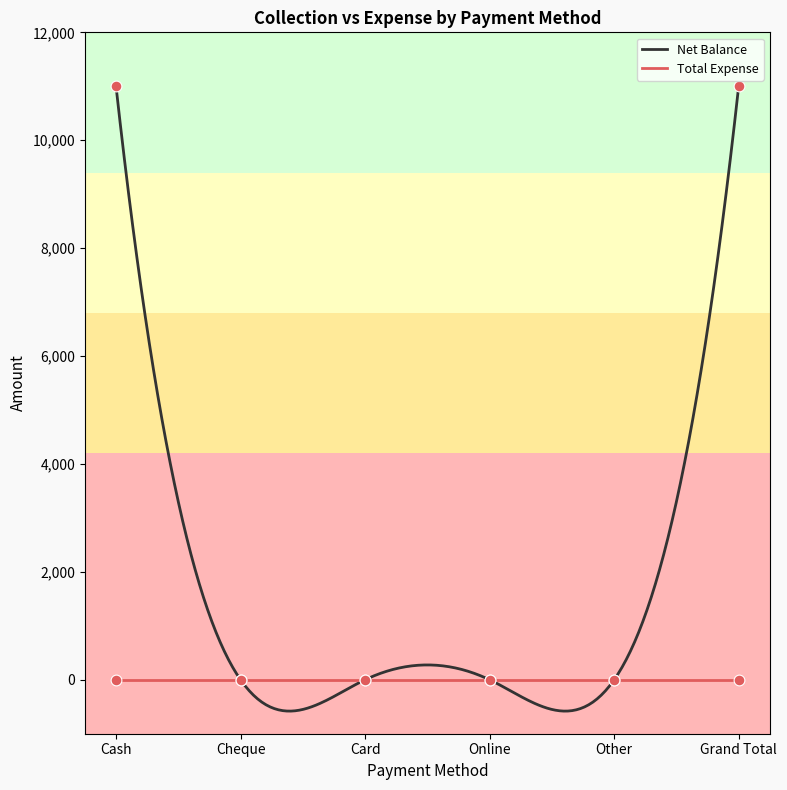

Which has a higher value, Grand Total or Online?

Grand Total